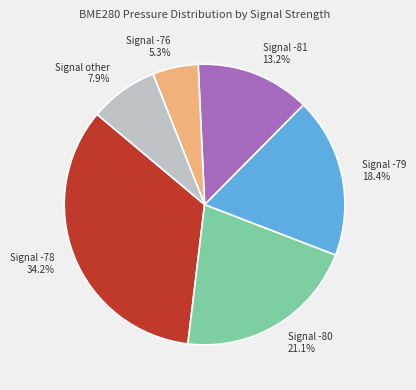

What is the smallest slice in the pie chart?

Signal -76